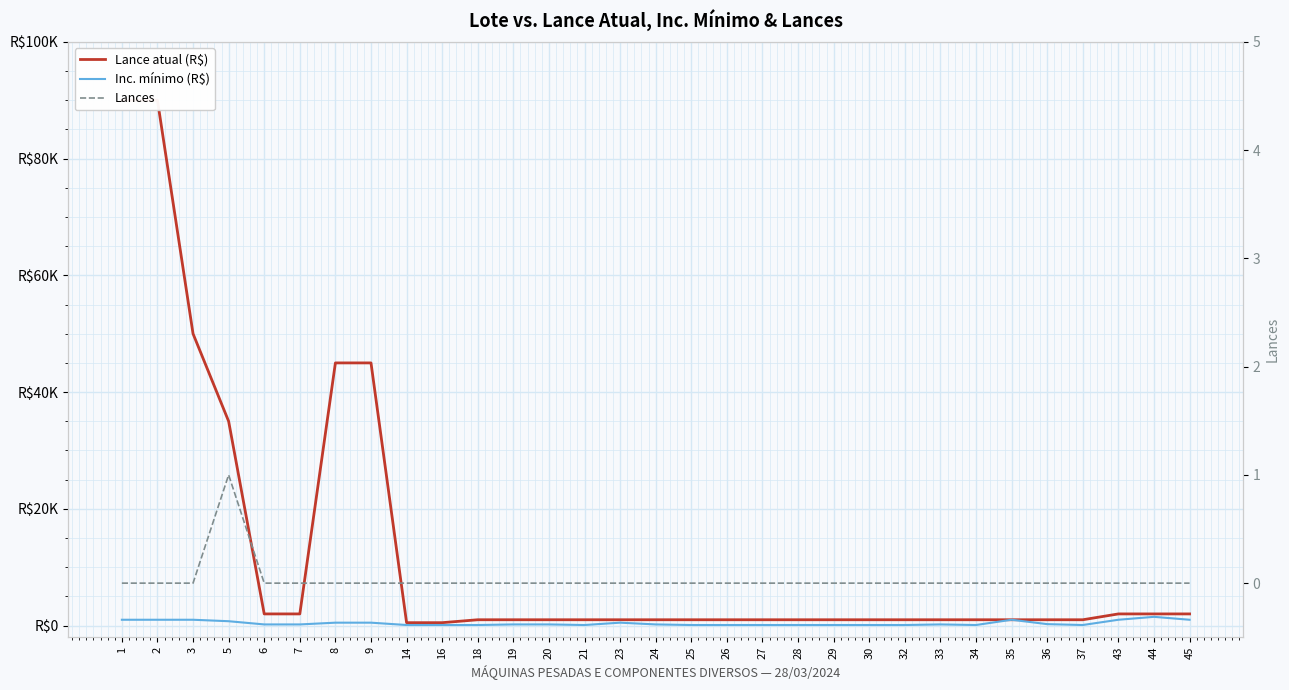

Which series changed the most between 24 and 34?

Inc. mínimo (R$)